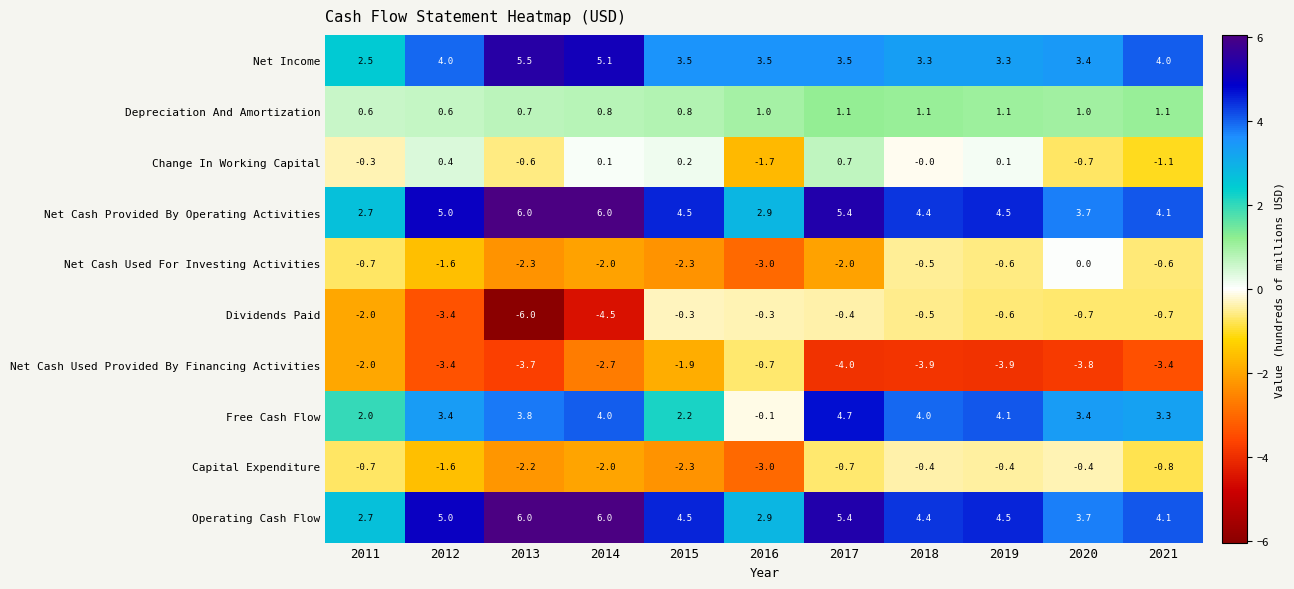

How many distinct data groups are displayed?

10